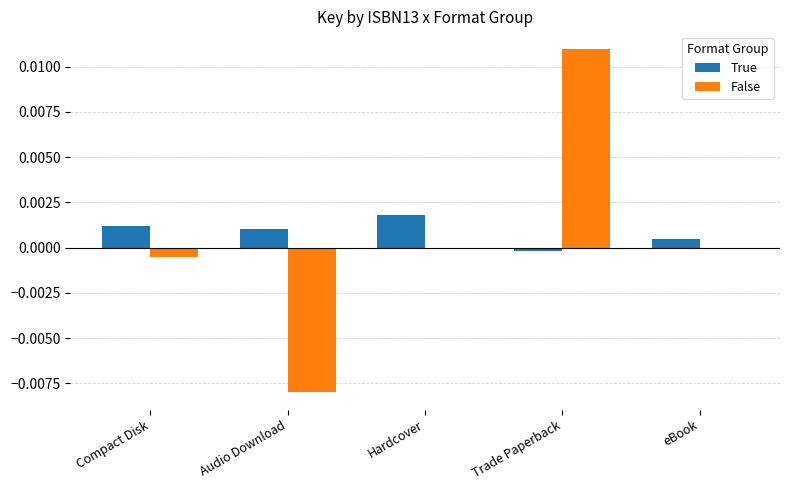

Which series has the largest total across all categories?

True